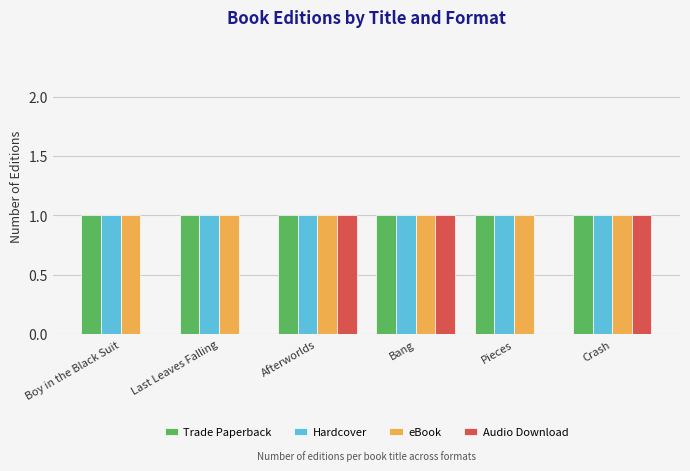

Which series changed the most between Afterworlds and Pieces?

Audio Download